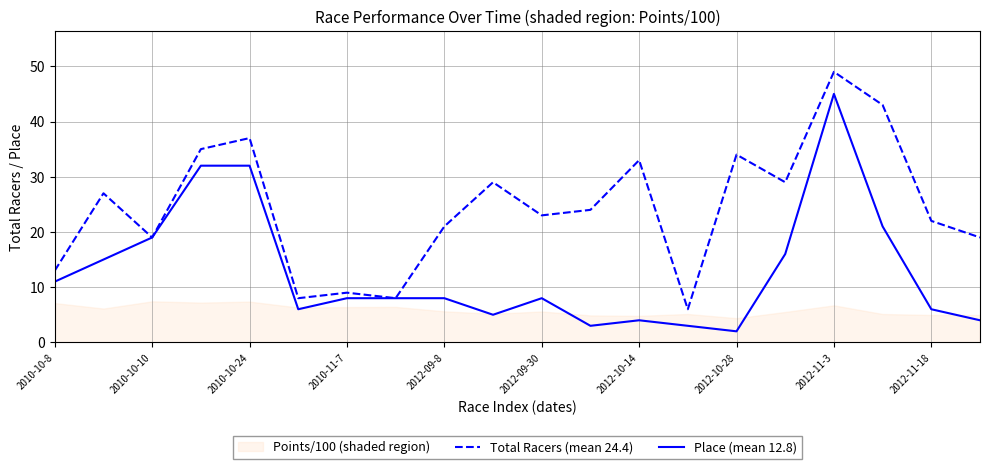

Reading left to right, what are all the values shown in this chart?

Total Racers (mean 24.4): 13	27	19	35	37	8	9	8	21	29	23	24	33	6	34	29	49	43	22	19
Place (mean 12.8): 11	15	19	32	32	6	8	8	8	5	8	3	4	3	2	16	45	21	6	4